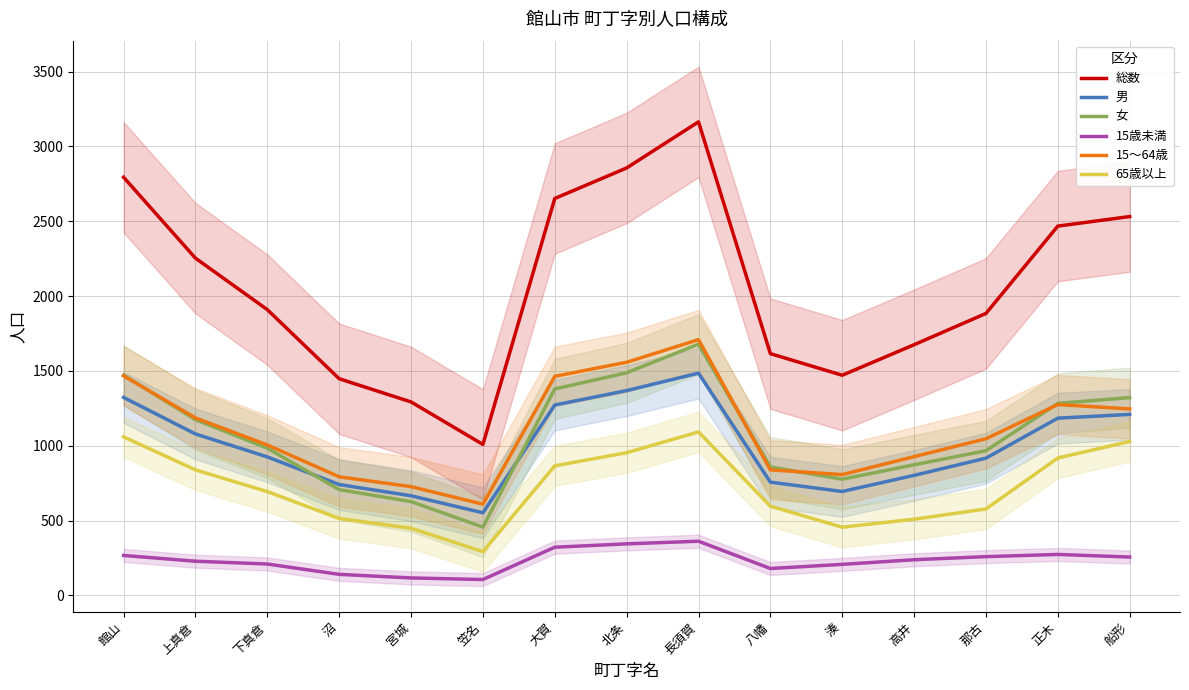

Between 宮城 and 北条, which series saw the biggest shift?

総数